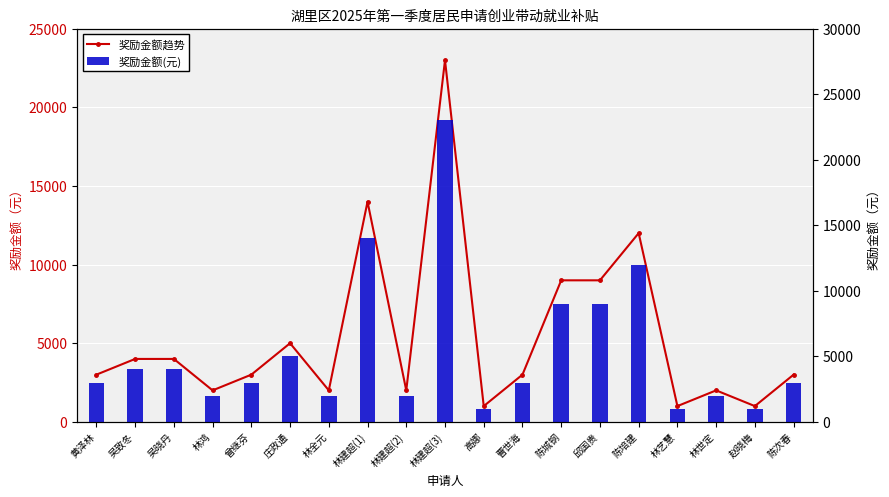

What is the sum of all 奖励金额(元) values?

103000